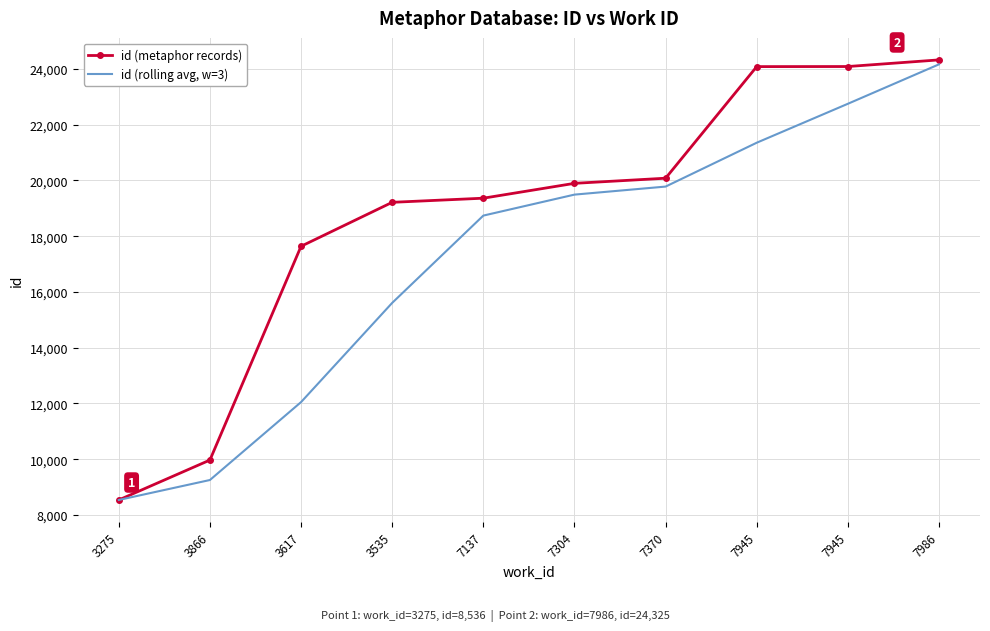

What is the maximum value shown in the chart?

24325.0